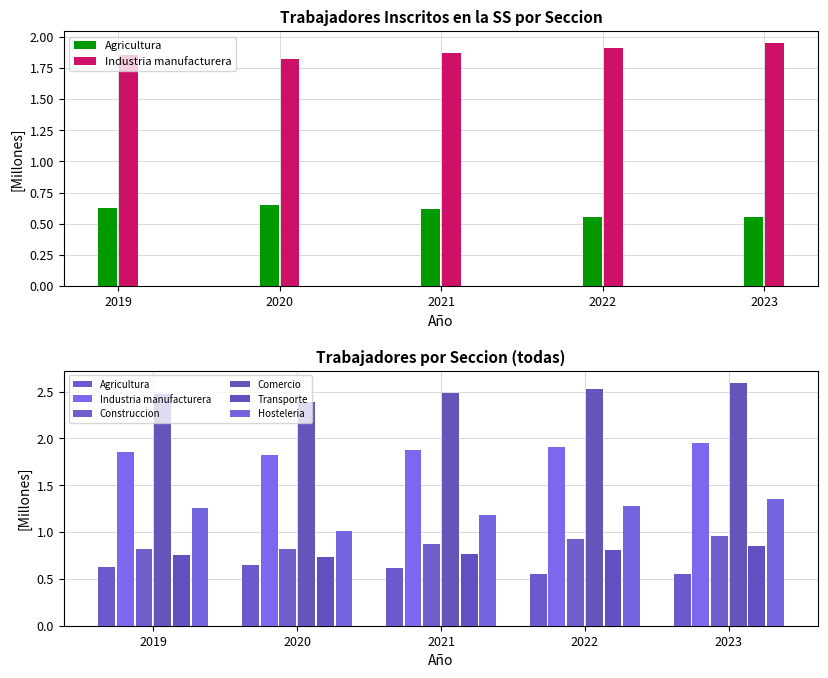

Reading right to left, what are all the values shown in this chart?

Agricultura: 0.6	0.6	0.6	0.6	0.6
Industria manufacturera: 1.9	1.9	1.9	1.8	1.9
Construccion: 1.0	0.9	0.9	0.8	0.8
Comercio: 2.6	2.5	2.5	2.4	2.5
Transporte: 0.8	0.8	0.8	0.7	0.8
Hosteleria: 1.4	1.3	1.2	1.0	1.3